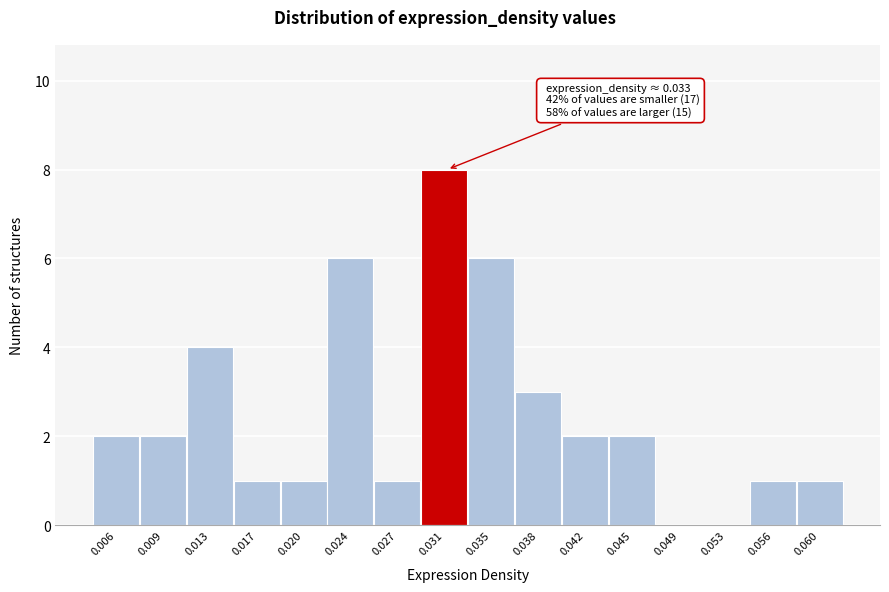

Reading left to right, transcribe all the data shown in this chart.

0.006=2	0.009=2	0.013=4	0.017=1	0.020=1	0.024=6	0.027=1	0.031=8	0.035=6	0.038=3	0.042=2	0.045=2	0.049=0	0.053=0	0.056=1	0.060=1